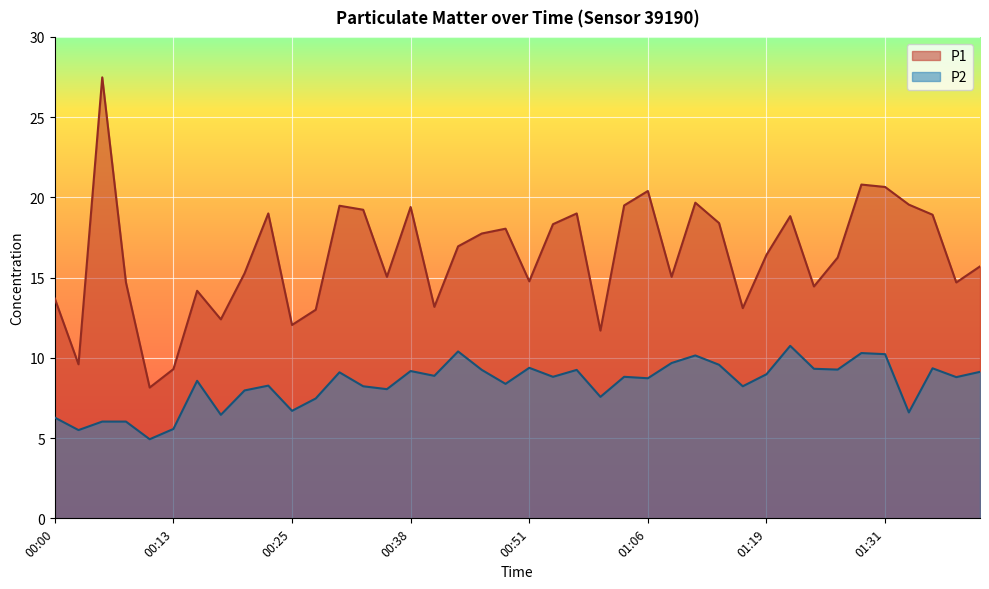

Is the value of P2 at 00:20 greater than the value of P1 at 01:14?

No